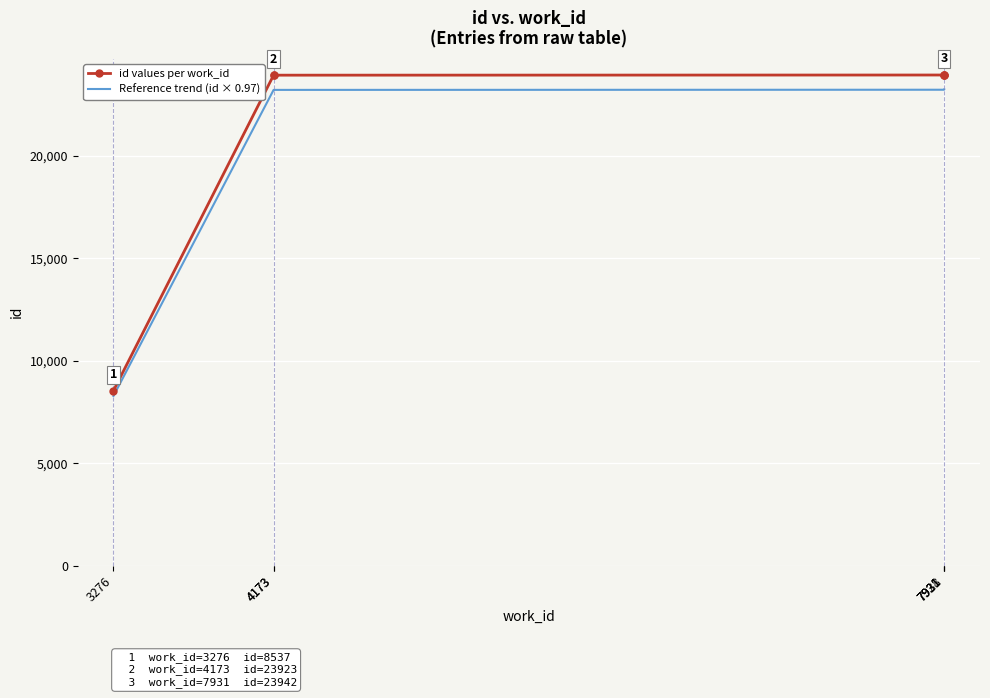

What is the value of the Reference trend (id × 0.97) point at the 1st from the left?

8280.9